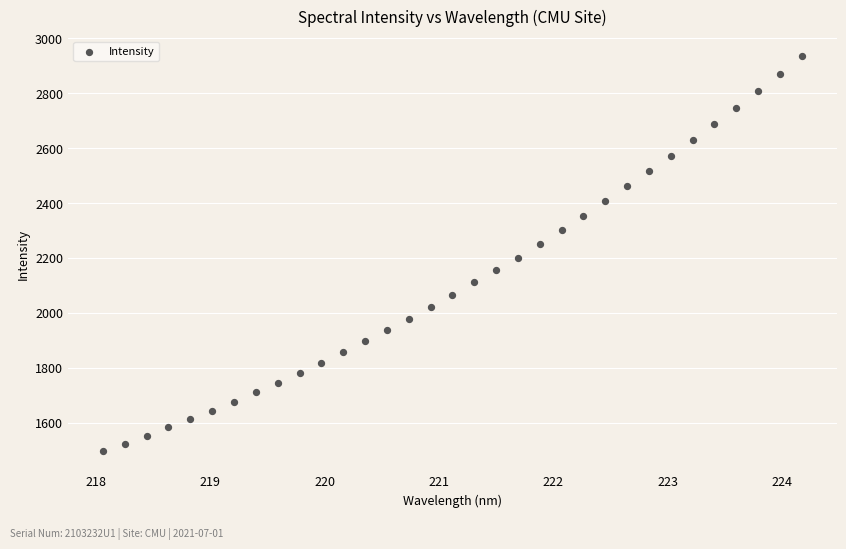

What is the range of X values (max minus min)?

6.1